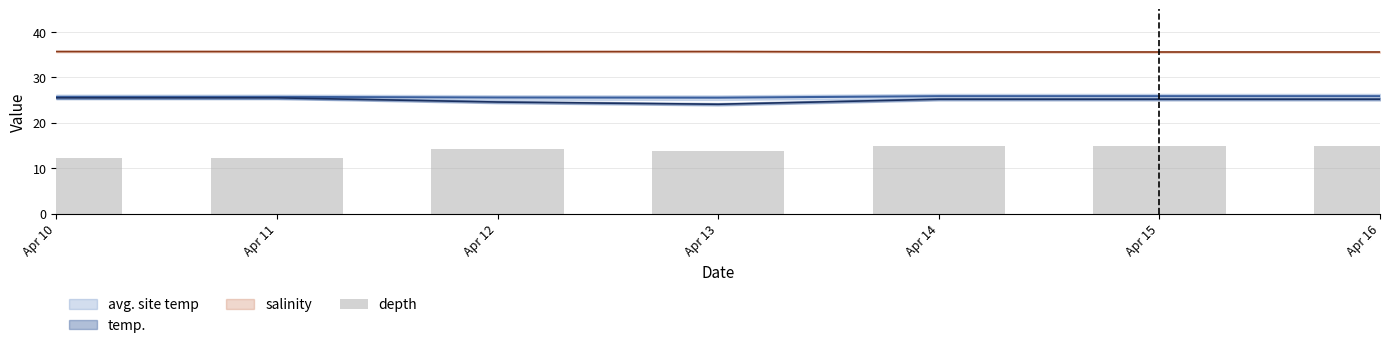

Reading left to right, list all the values displayed in this chart.

Apr 10=12.3	Apr 11=12.3	Apr 12=14.1	Apr 13=13.8	Apr 14=14.9	Apr 15=14.9	Apr 16=14.9